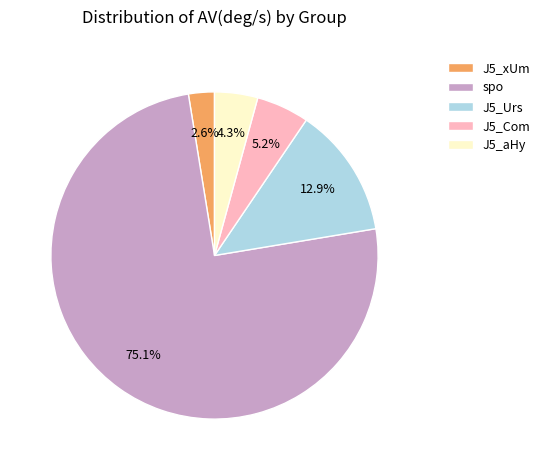

Which slice is the smallest?

J5_xUm